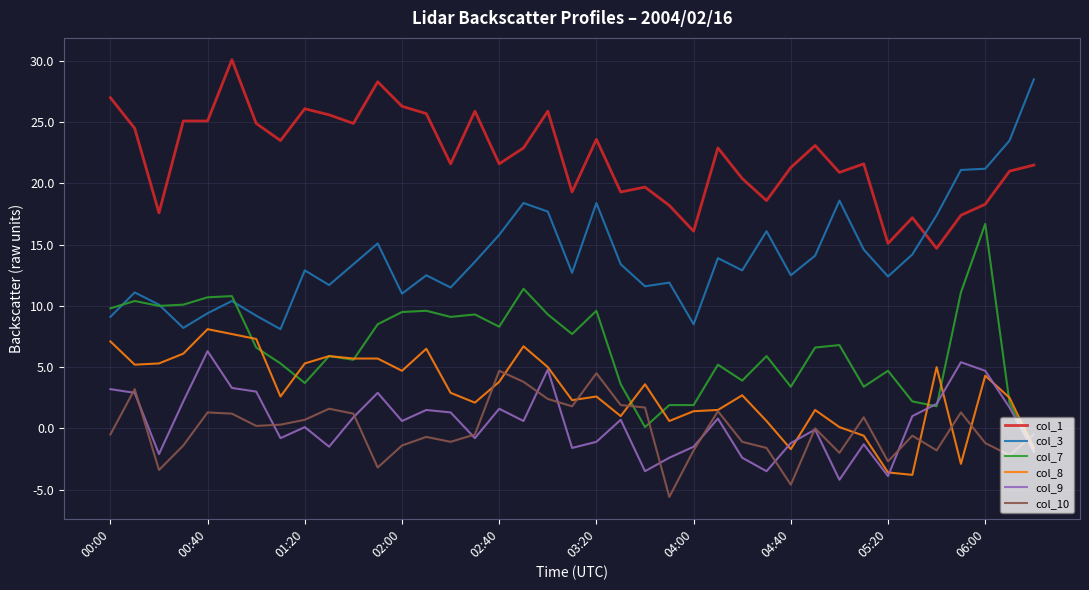

True or false: col_8 and col_3 intersect in this chart.

False